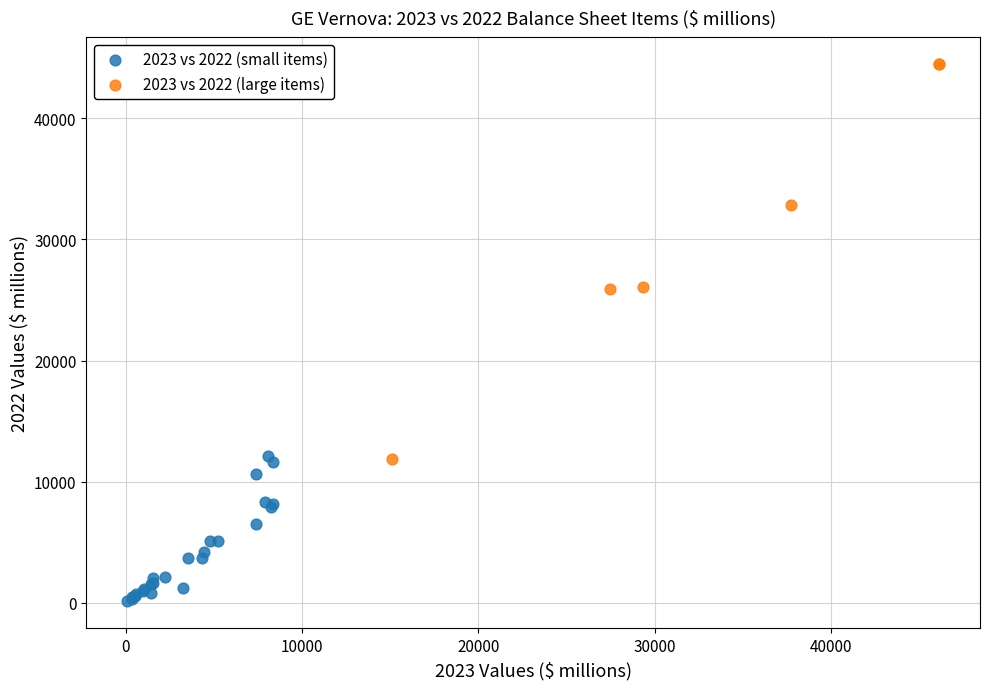

Which series reaches the minimum Y coordinate?

2023 vs 2022 (small items)